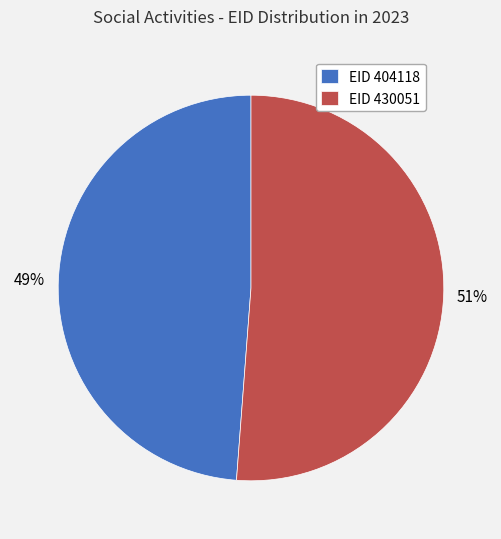

Which slice is the largest?

EID 430051